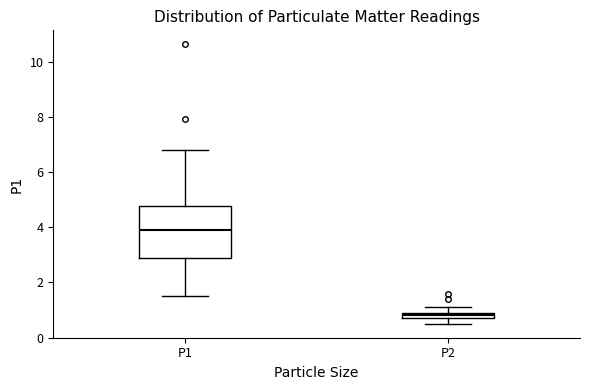

Where does the median line of the box for P1 sit on the y-axis? The values are not printed on the chart, so give them approximately, as read against the axis.

4.0